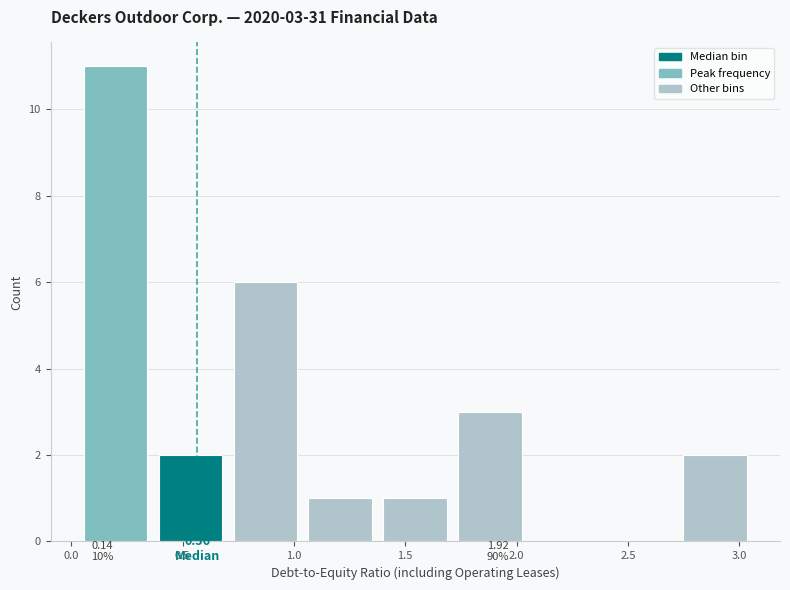

Which range on the x-axis has the tallest bar?

0.05 to 0.35